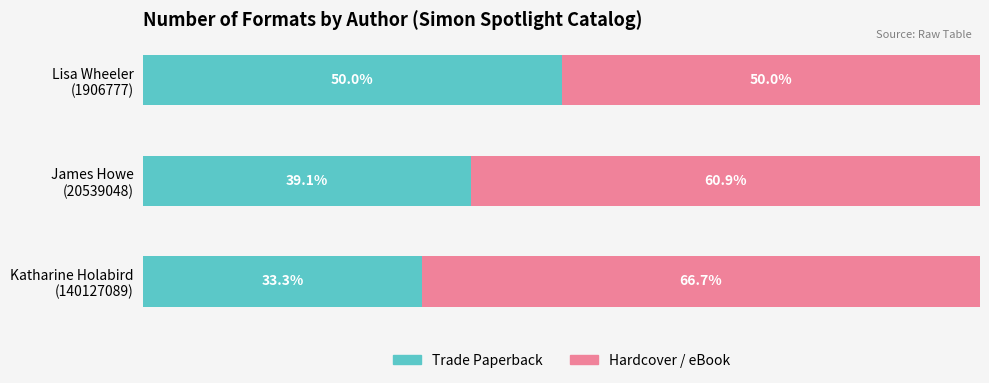

What are all the series names shown in the legend?

Trade Paperback, Hardcover / eBook